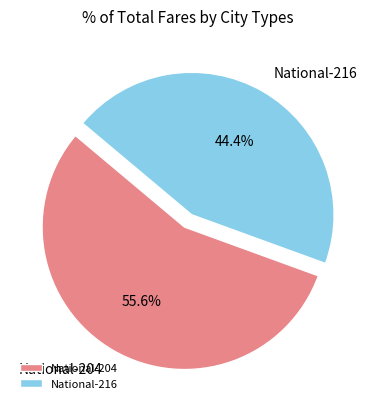

Rank the categories by value from lowest to highest.

National-216, National-204